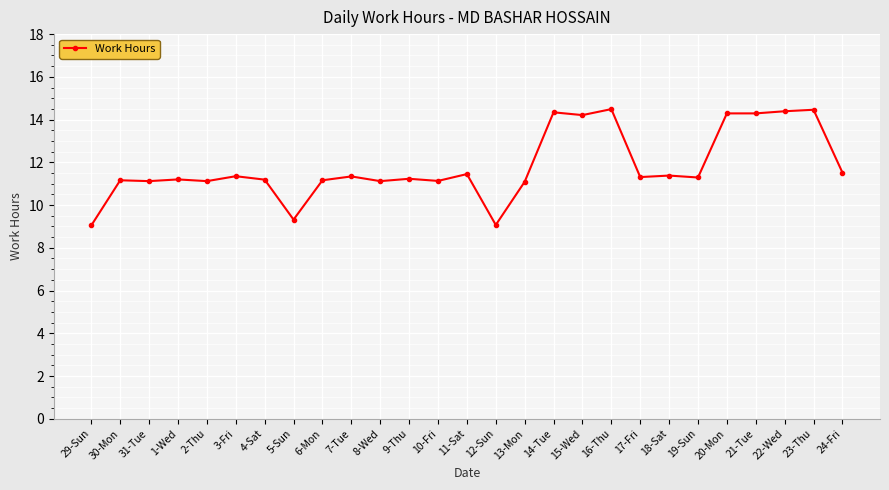

True or false: the data shows 16.3 at 7-Tue.

False